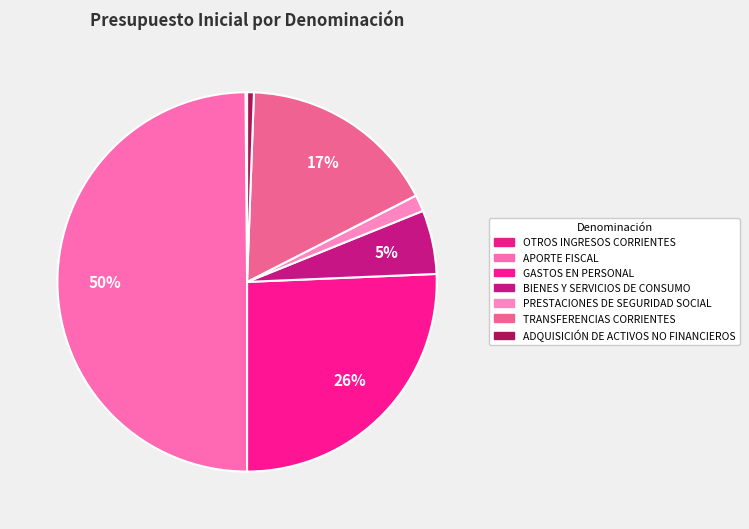

True or false: PRESTACIONES DE SEGURIDAD SOCIAL accounts for 9% of the total.

False